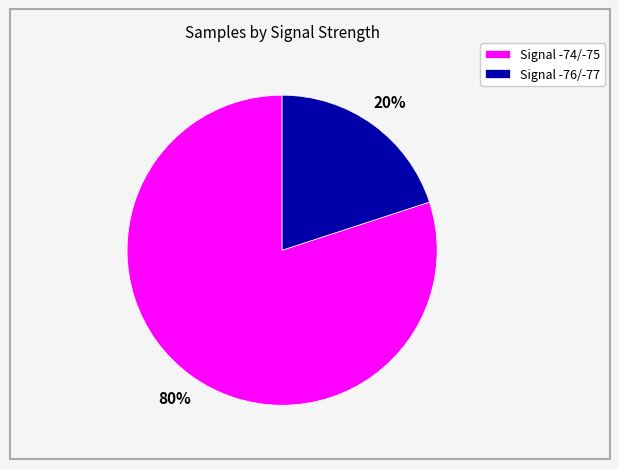

Which has a higher value, Signal -76/-77 or Signal -74/-75?

Signal -74/-75